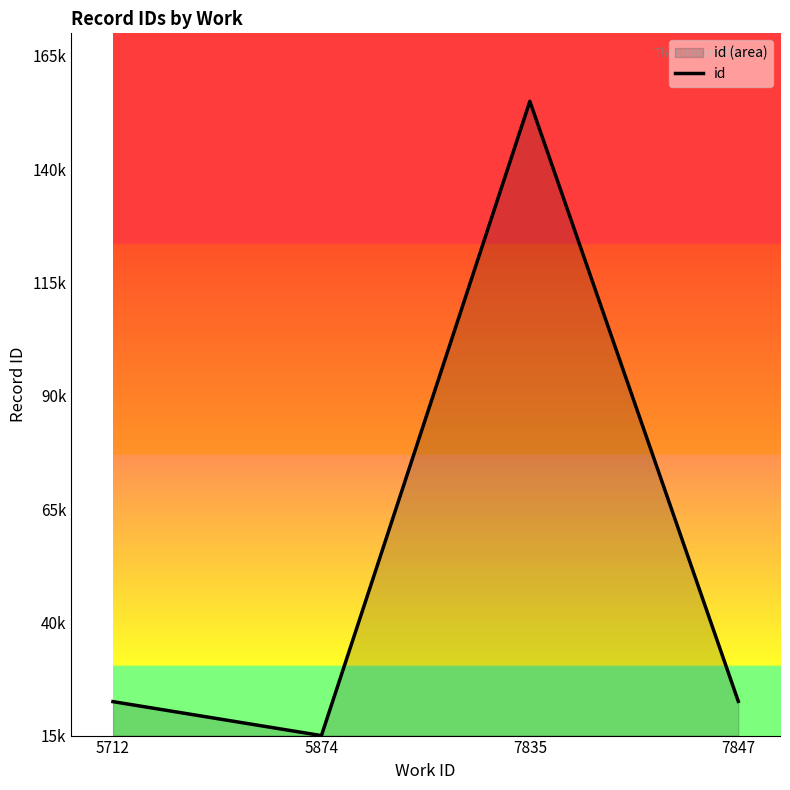

What is the maximum value shown in the chart?

155000.0